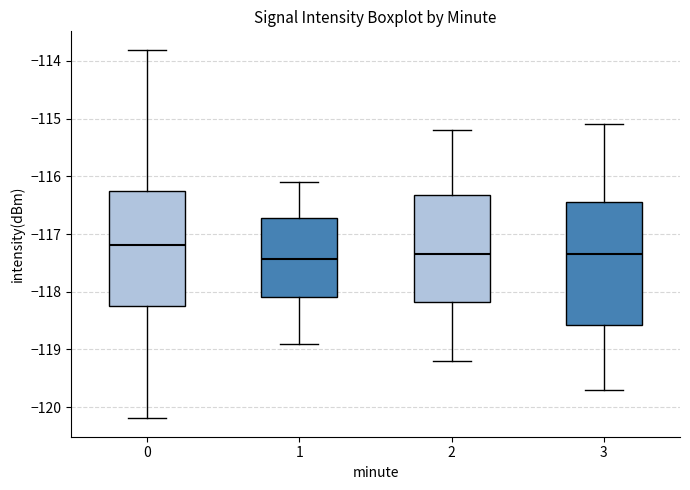

Reading left to right, transcribe this box plot: for each box, give where its median line is, the range the box spans, and where its two whiskers end, as read against the y-axis. The values are not printed on the chart, so give them approximately, as read against the axis.

0: median -117.2, box -118.2 to -116.3, whiskers -120.2 to -113.8
1: median -117.4, box -118.1 to -116.7, whiskers -118.9 to -116.1
2: median -117.3, box -118.2 to -116.3, whiskers -119.2 to -115.2
3: median -117.3, box -118.6 to -116.4, whiskers -119.7 to -115.1